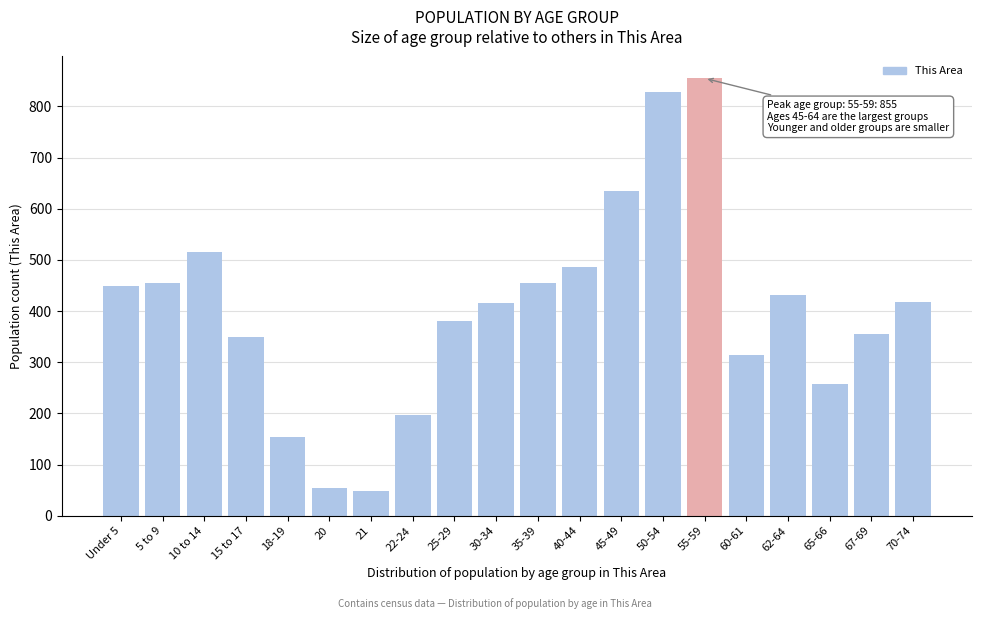

What is the change in value from 22-24 to 50-54?

+632